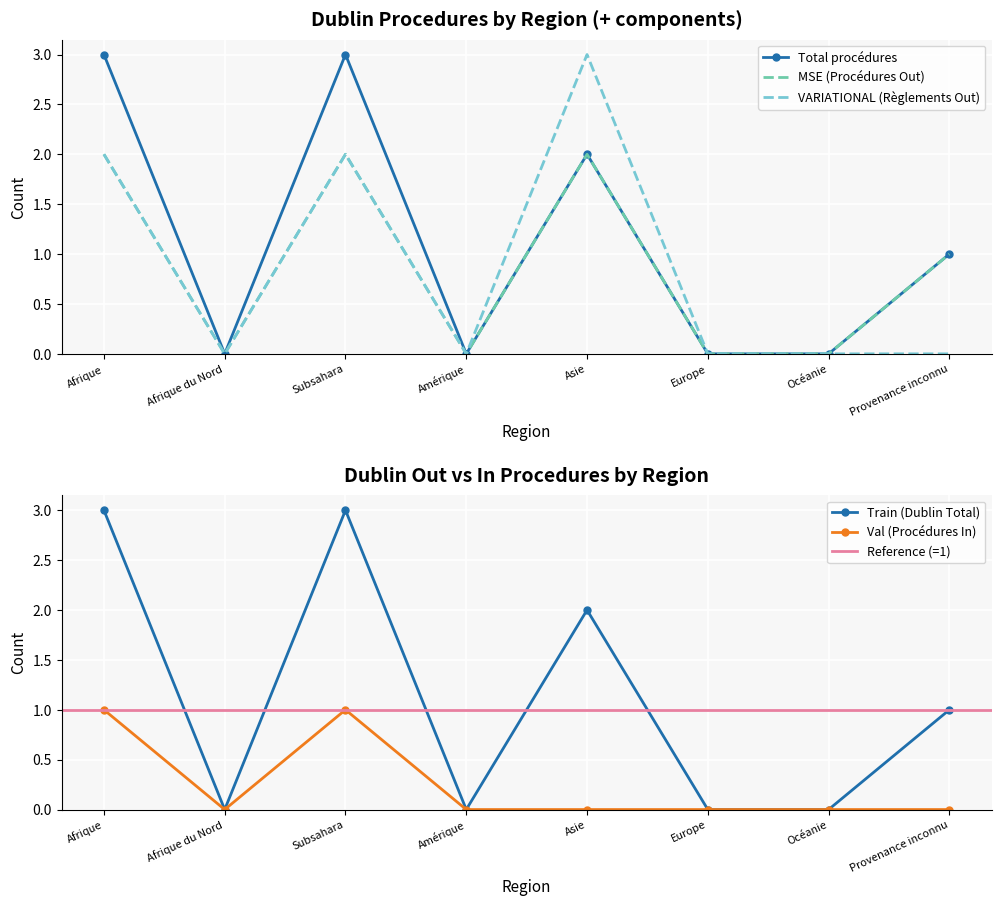

The Procédures In series shows 0 at Amérique. True or false?

False